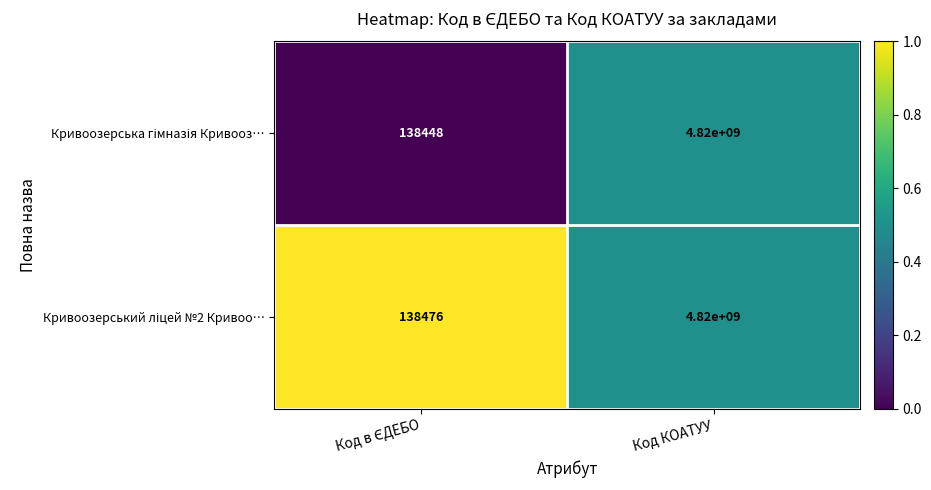

What is the smallest value displayed?

138448